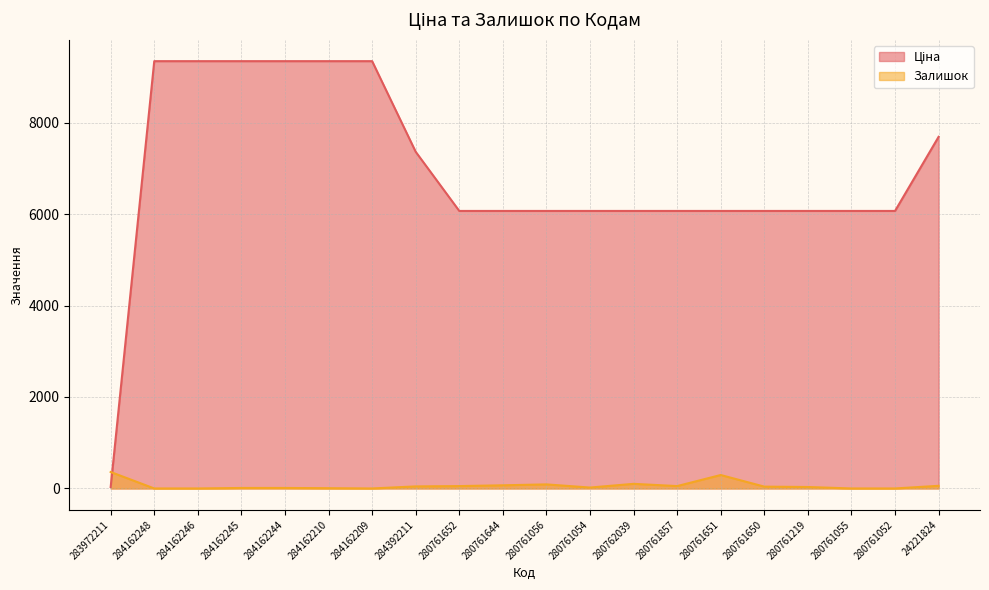

Is it true that Ціна equals 3806.5 at 280761052?

False